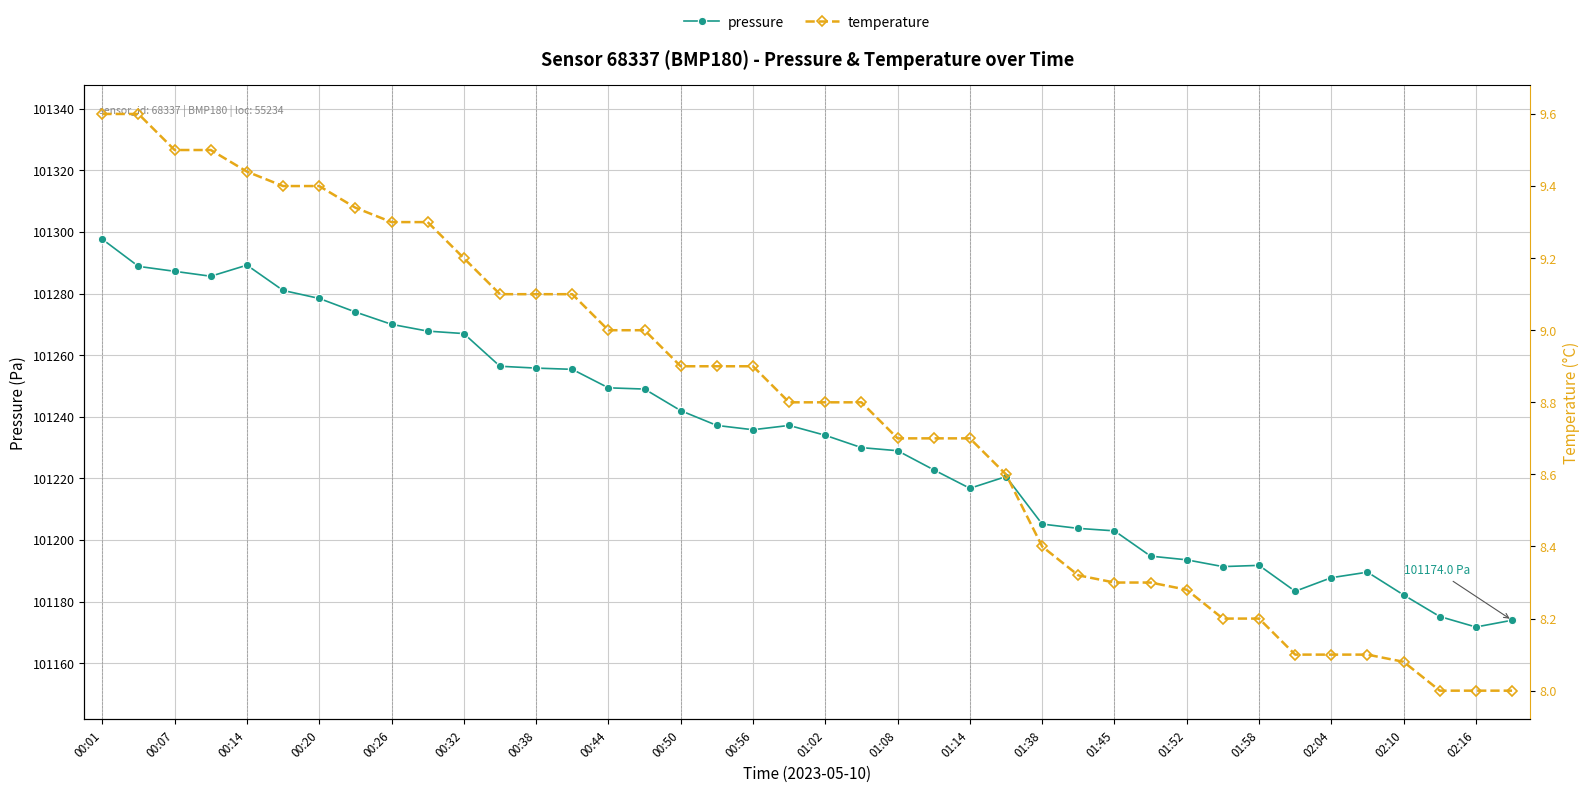

Reading right to left, extract all data points from this chart.

pressure: 101174.0	101171.8	101175.2	101182.2	101189.6	101187.8	101183.4	101191.8	101191.4	101193.6	101194.8	101203.0	101203.8	101205.2	101220.6	101216.8	101222.8	101229.0	101230.0	101234.0	101237.2	101235.8	101237.2	101242.0	101249.0	101249.4	101255.4	101255.8	101256.4	101267.0	101267.8	101270.0	101274.0	101278.4	101281.0	101289.2	101285.6	101287.2	101288.8	101297.6
temperature: 8.0	8.0	8.0	8.1	8.1	8.1	8.1	8.2	8.2	8.3	8.3	8.3	8.3	8.4	8.6	8.7	8.7	8.7	8.8	8.8	8.8	8.9	8.9	8.9	9.0	9.0	9.1	9.1	9.1	9.2	9.3	9.3	9.3	9.4	9.4	9.4	9.5	9.5	9.6	9.6